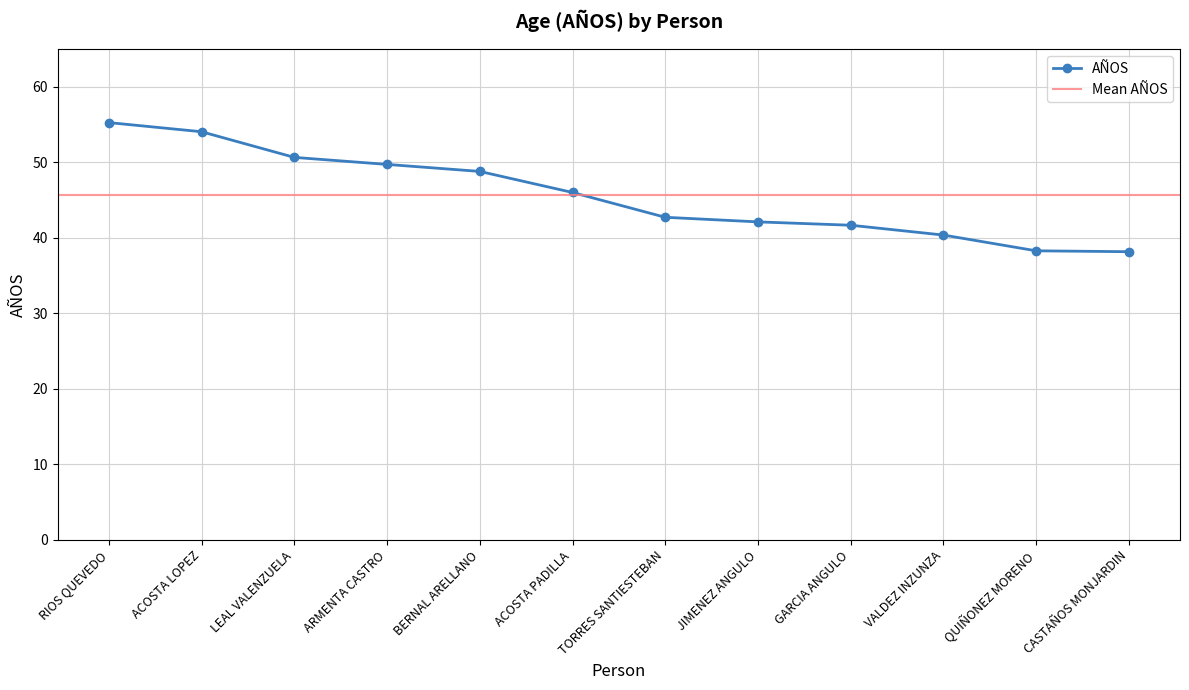

The value at VALDEZ INZUNZA is 12.0. True or false?

False